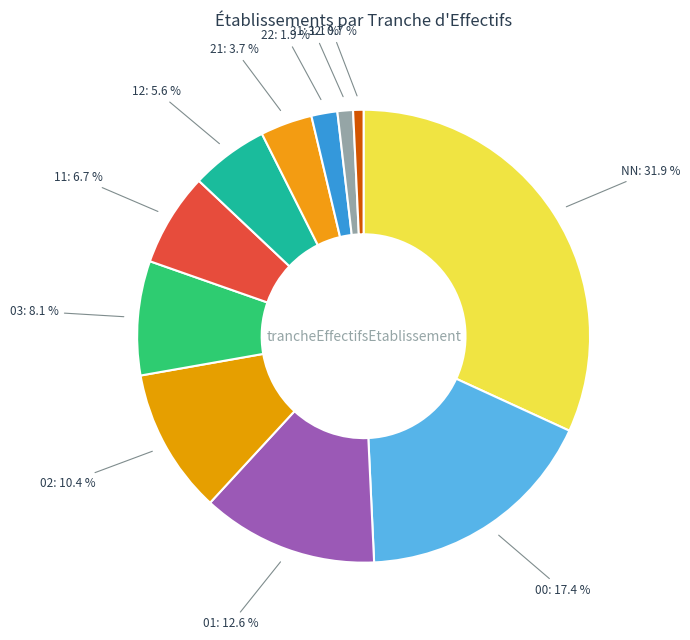

How many slices are in this pie chart?

11